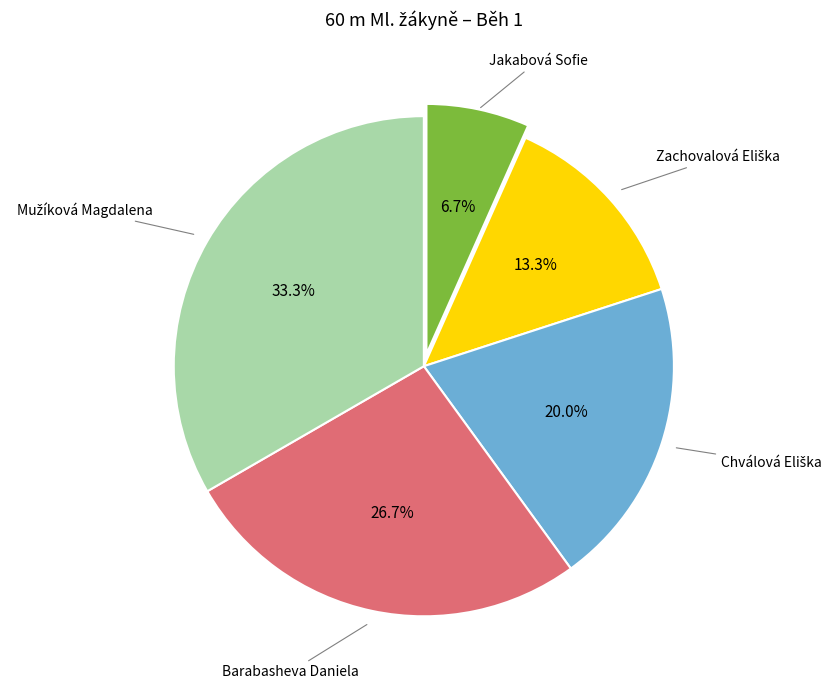

Is there a majority slice in this chart?

No